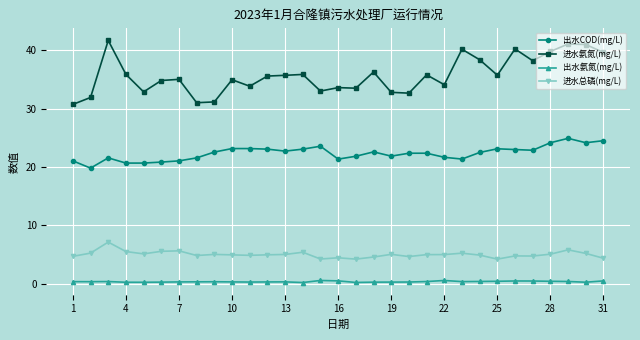

What is the difference between the maximum and minimum values in the 出水氨氮(mg/L) series?

0.4